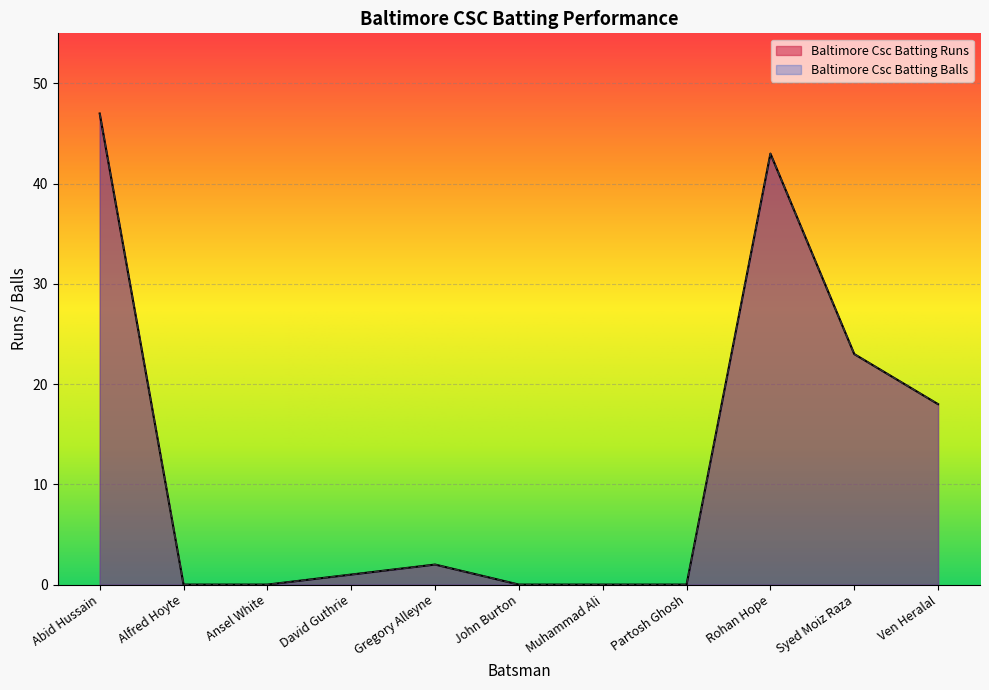

At which label does Baltimore Csc Batting Runs first exceed 1?

Abid Hussain